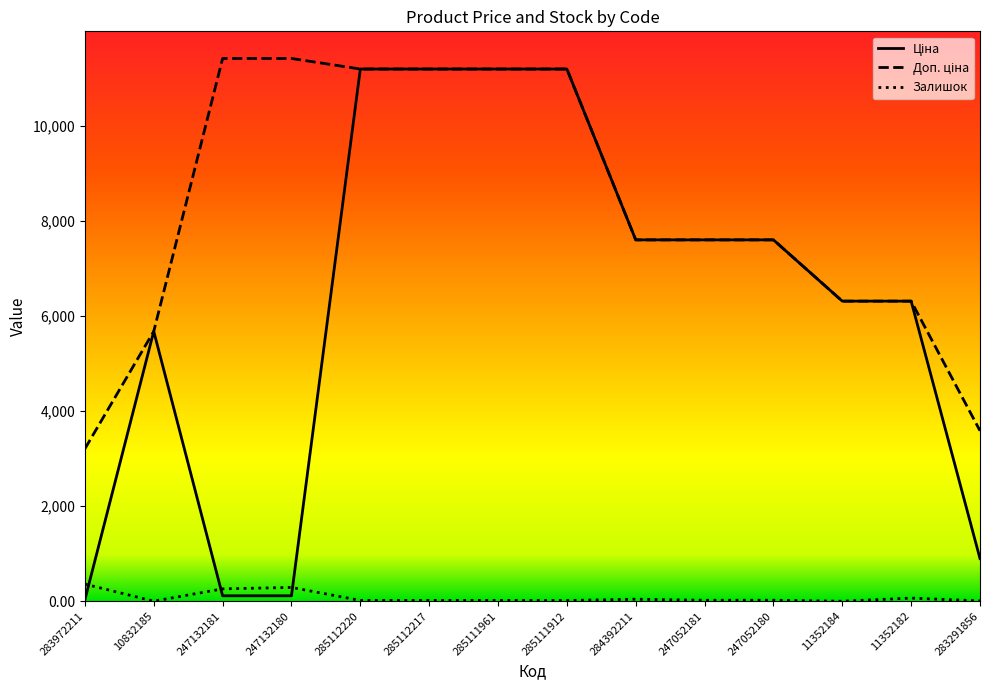

What is the total value across all series at 284392211?

15236.1